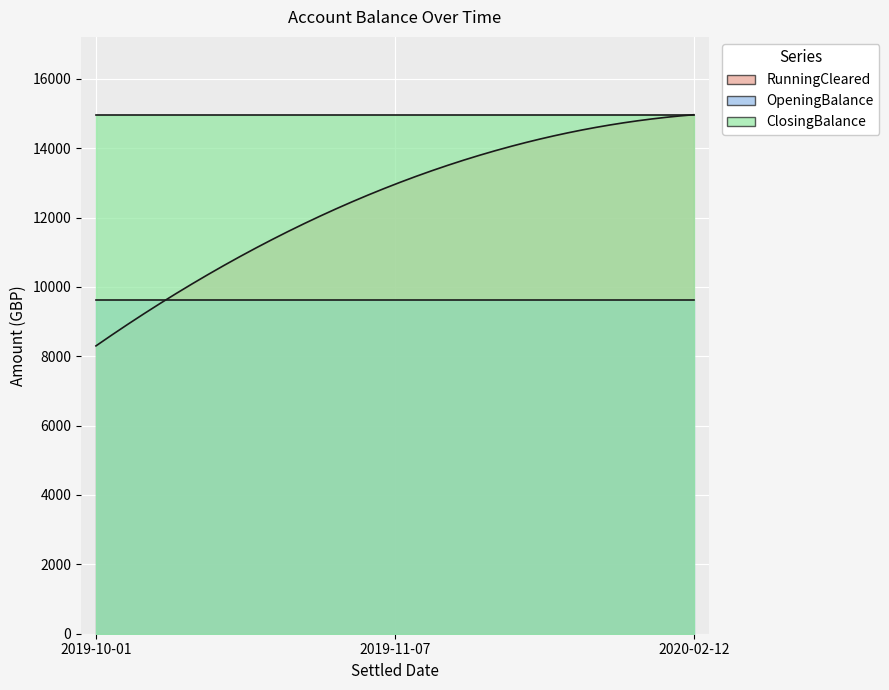

What are all the series names shown in the legend?

RunningCleared, OpeningBalance, ClosingBalance